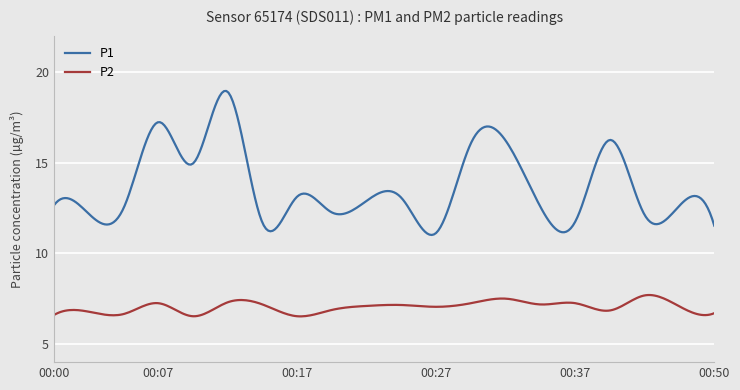

Rank the series by their average value, from highest to lowest.

P1, P2